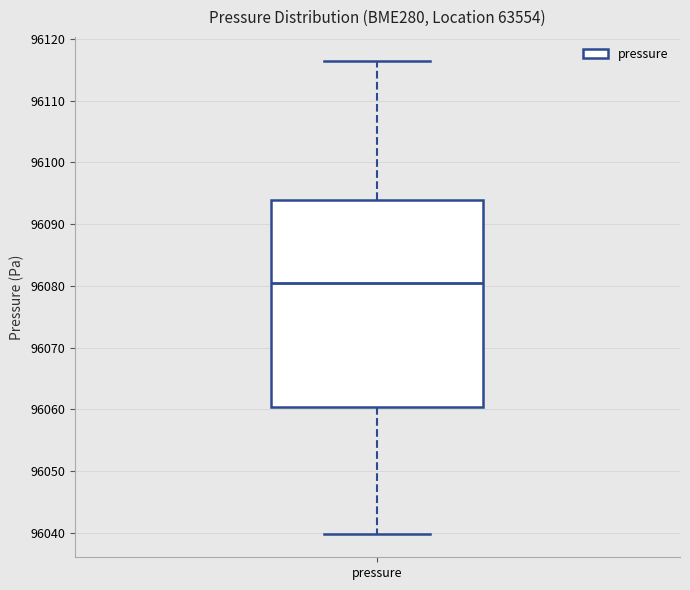

Transcribe this box plot: give where the median line is, the range the box spans, and where the two whiskers end, as read against the y-axis. The values are not printed on the chart, so give them approximately, as read against the axis.

median 96080, box 96060 to 96094, whiskers 96040 to 96116